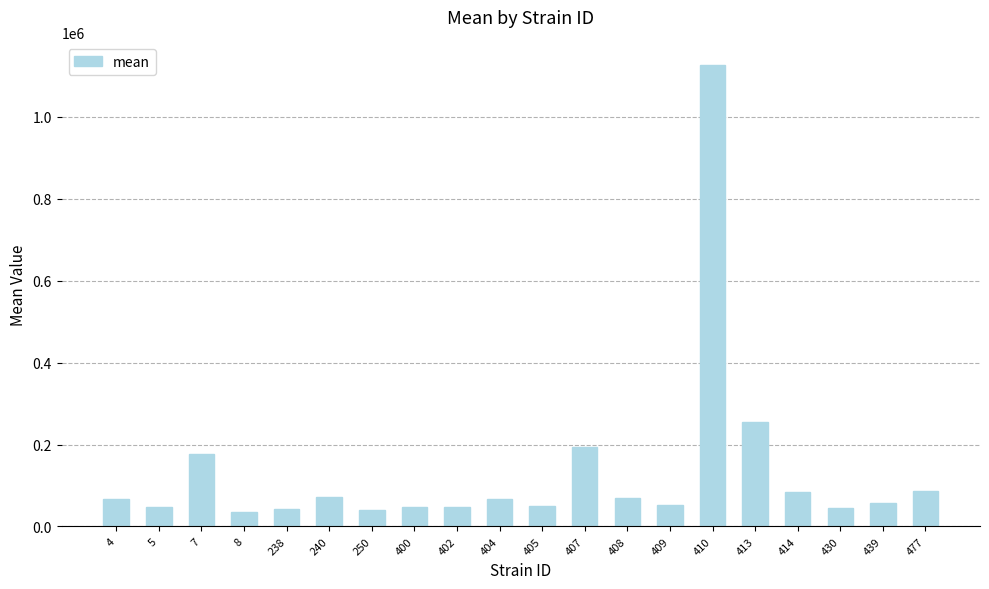

Which category has the highest value across all series?

410